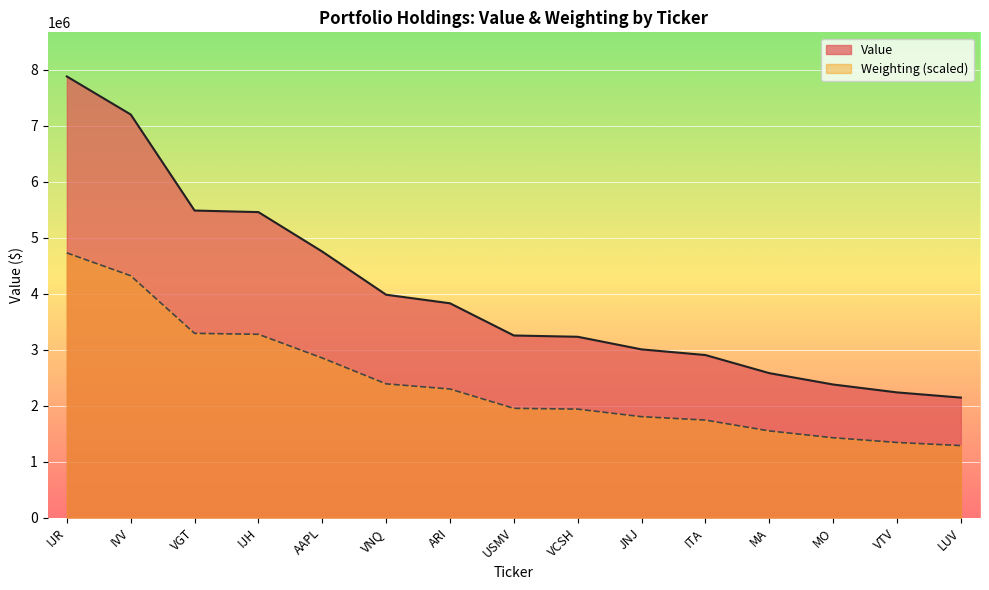

Which category has the lowest value in the Weighting series?

LUV